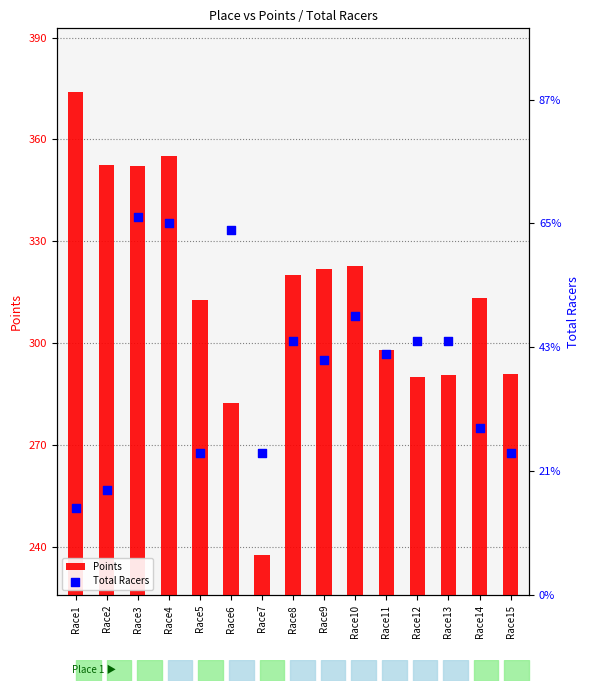

At which category is the sum across all series the highest?

Race4